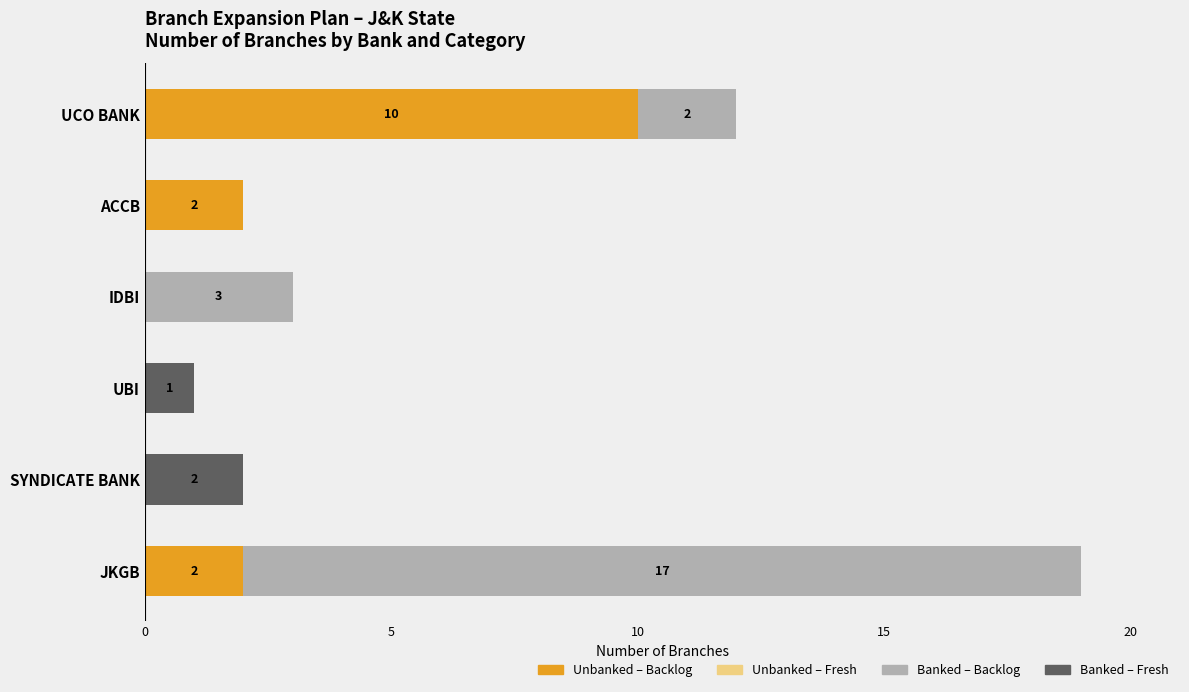

At which category is the sum across all series the highest?

JKGB